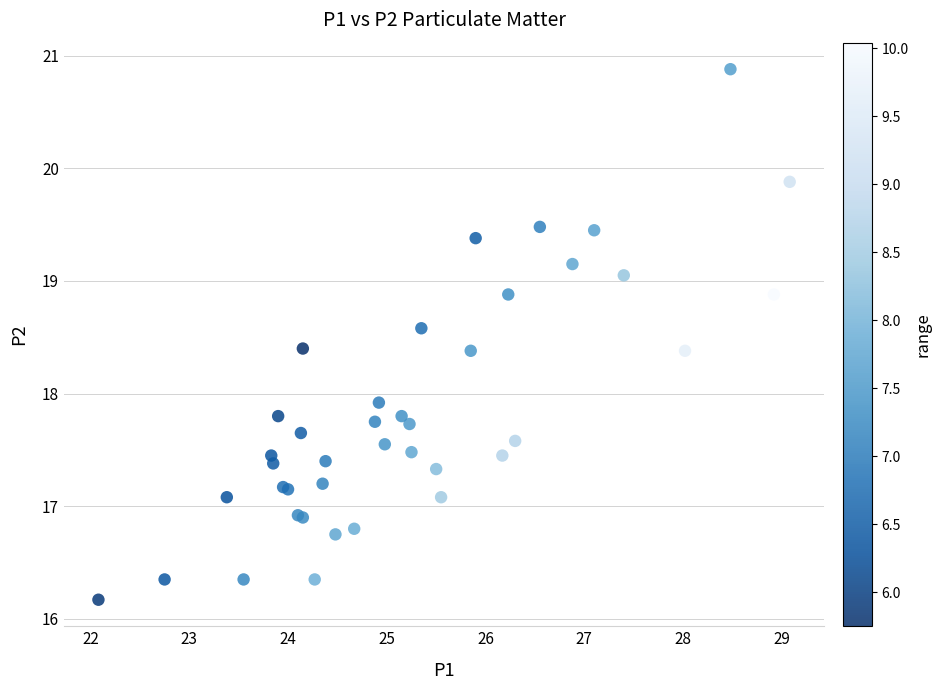

What Y value in the scatter plot is closest to 18?

17.9